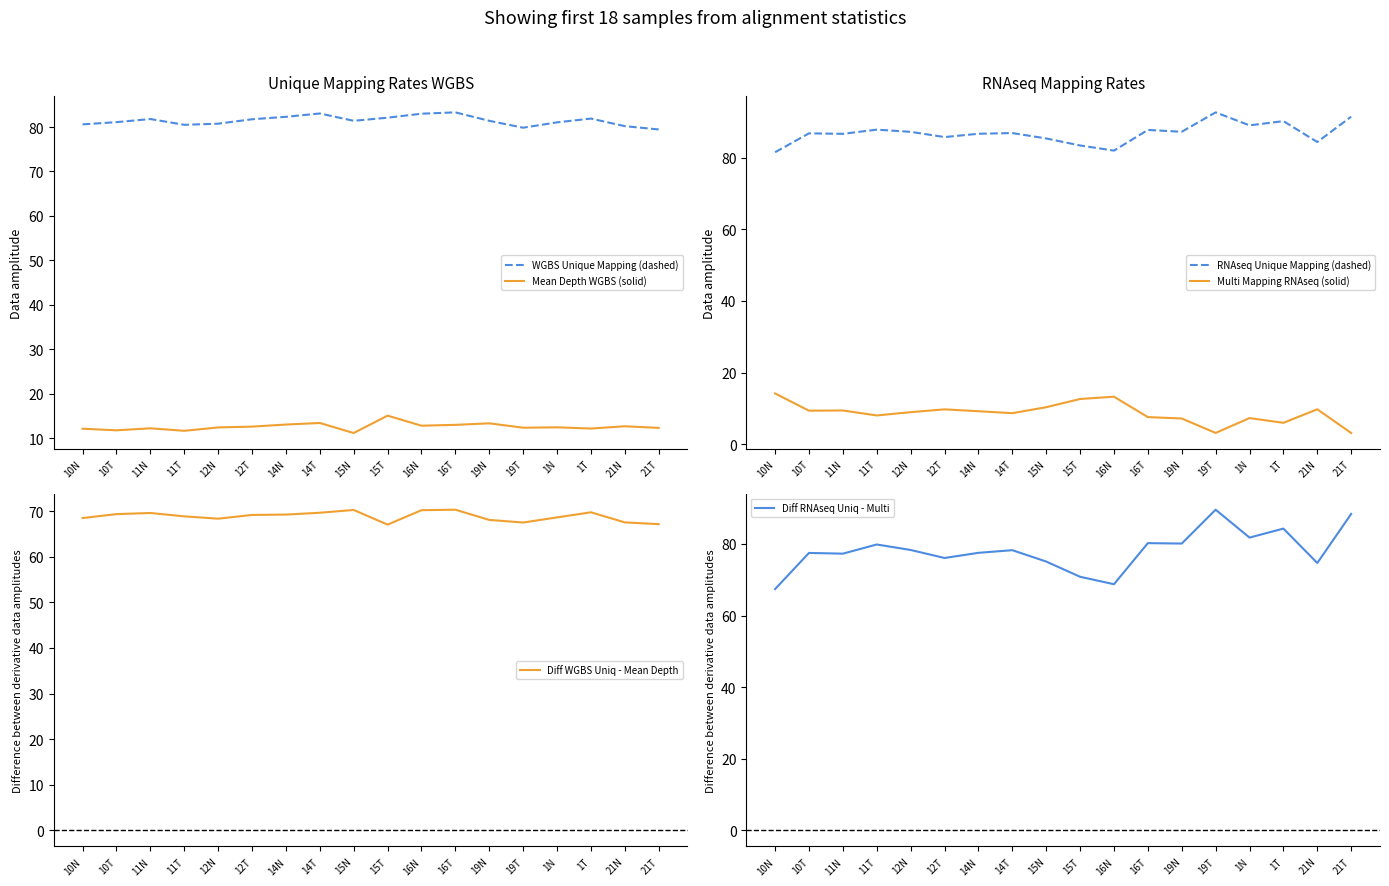

Reading left to right, transcribe all the data shown in this chart.

WGBS Unique Mapping (dashed): 80.6	81.1	81.8	80.5	80.8	81.8	82.3	83.0	81.4	82.1	83.0	83.3	81.4	79.8	81.0	81.9	80.2	79.5
Mean Depth WGBS (solid): 12.1	11.8	12.2	11.6	12.4	12.6	13.1	13.4	11.1	15.1	12.8	13.0	13.3	12.3	12.4	12.2	12.7	12.3
RNAseq Unique Mapping (dashed): 81.6	86.8	86.7	87.9	87.3	85.8	86.7	86.9	85.4	83.5	82.0	87.8	87.3	92.7	89.1	90.2	84.4	91.5
Multi Mapping RNAseq (solid): 14.2	9.3	9.4	8.0	8.9	9.7	9.2	8.7	10.3	12.6	13.2	7.5	7.2	3.1	7.3	6.0	9.7	3.1
Diff WGBS Uniq - Mean Depth: 68.5	69.3	69.6	68.9	68.3	69.2	69.2	69.6	70.3	67.0	70.2	70.3	68.1	67.5	68.6	69.8	67.5	67.2
Diff RNAseq Uniq - Multi: 67.4	77.5	77.3	79.9	78.3	76.1	77.5	78.3	75.1	70.8	68.8	80.2	80.1	89.6	81.8	84.3	74.7	88.4